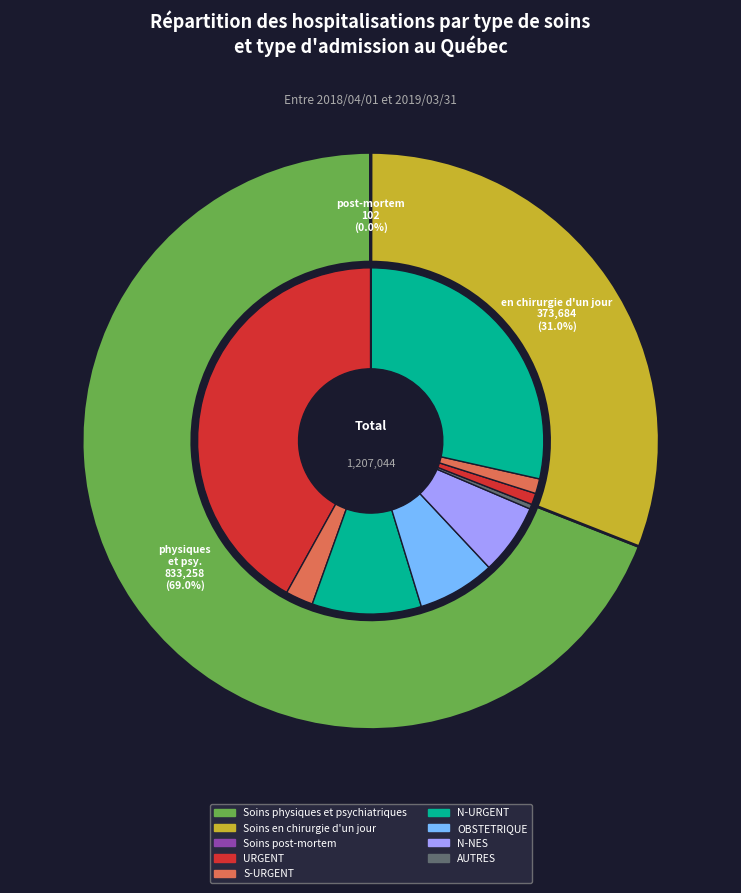

How many segments does this pie chart have?

3